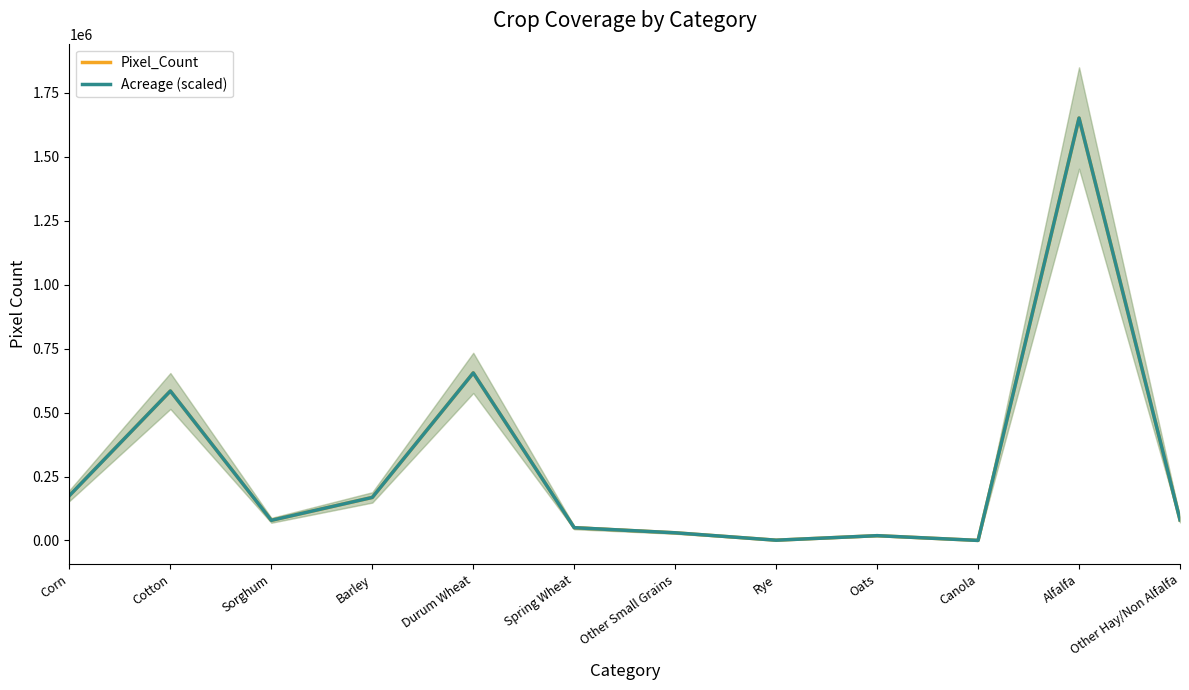

Does the chart display data point markers on the line(s)?

No